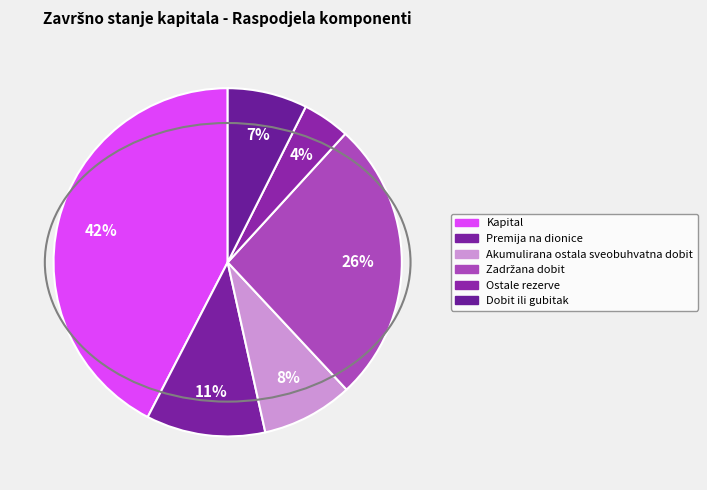

Is it true that Zadržana dobit is 26% of the pie?

True